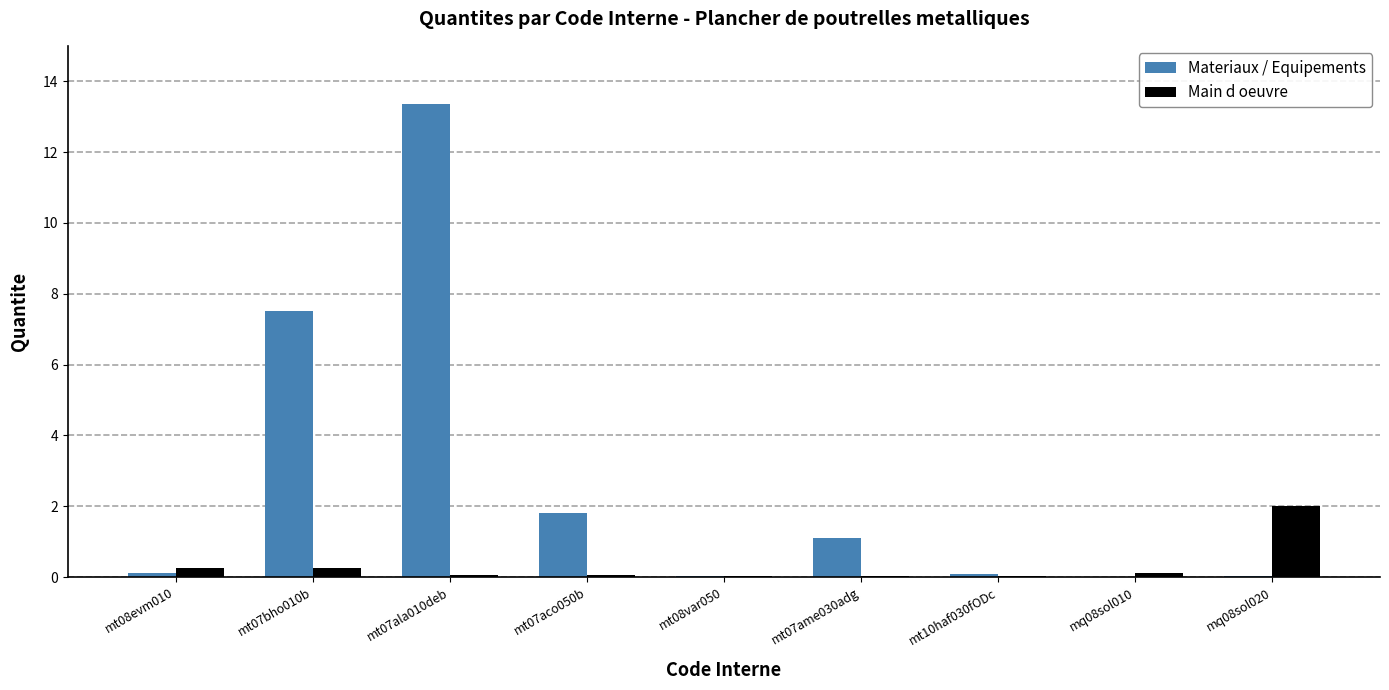

What is the greatest value displayed?

13.4